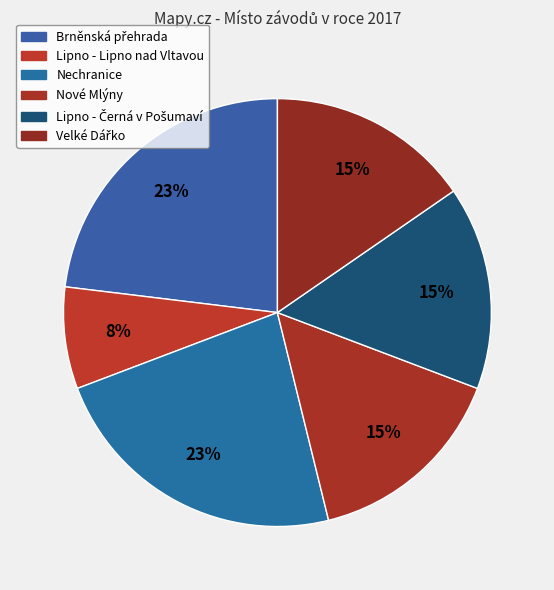

Count the number of slices in the pie.

6